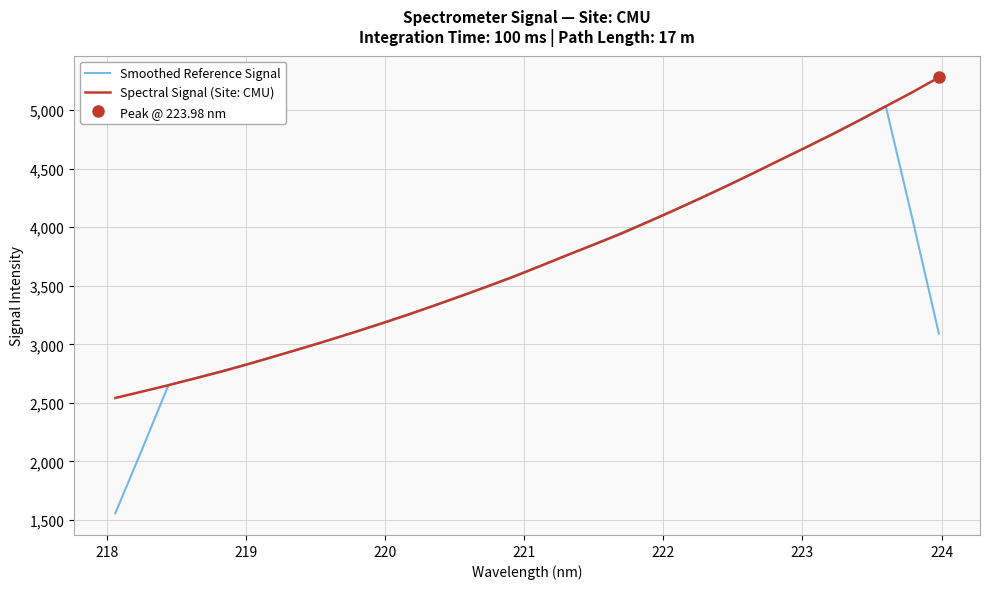

What is the highest value of the Smoothed Reference Signal series?

5034.2